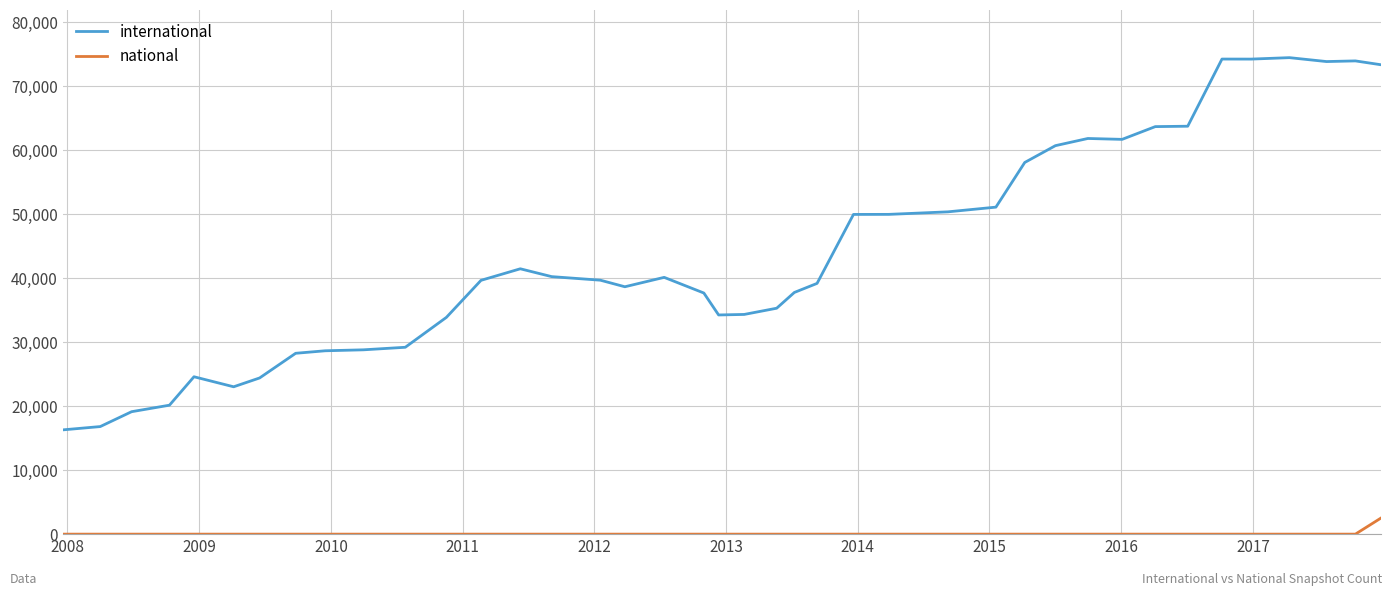

What is the maximum value for international?

74444